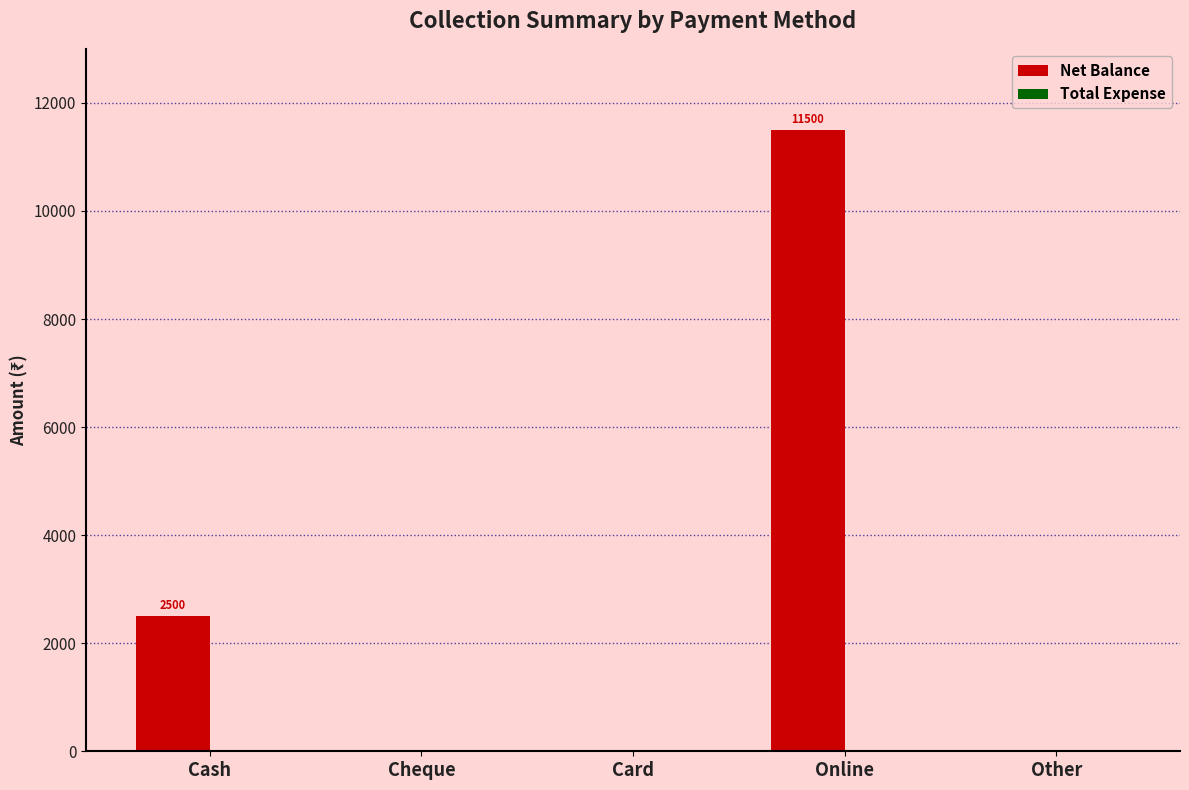

Are the bars horizontal?

No